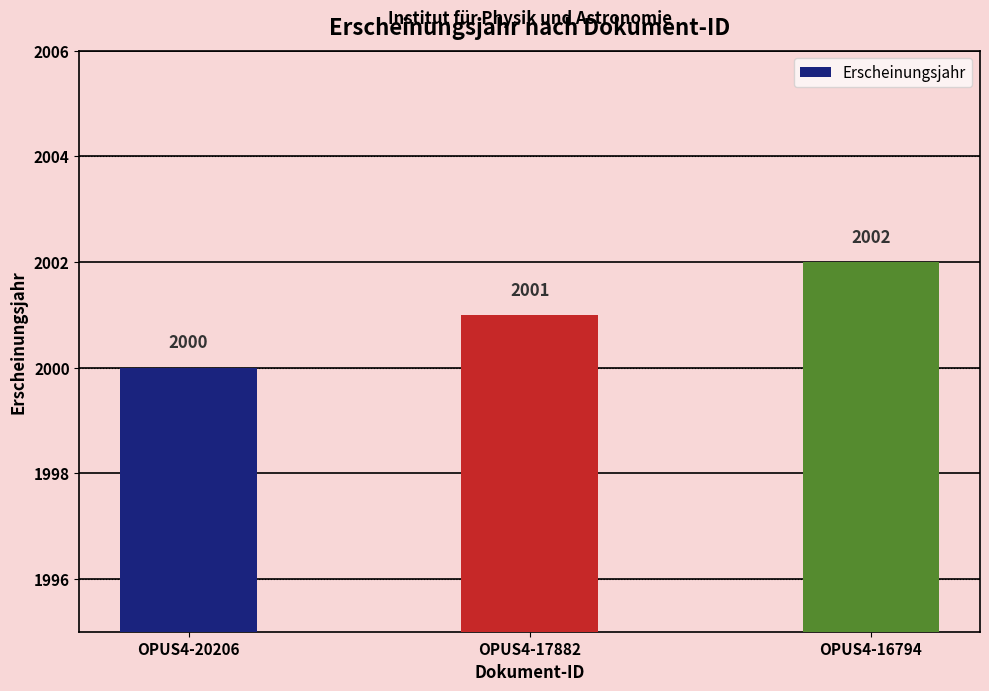

What is the sum of all values?

6003